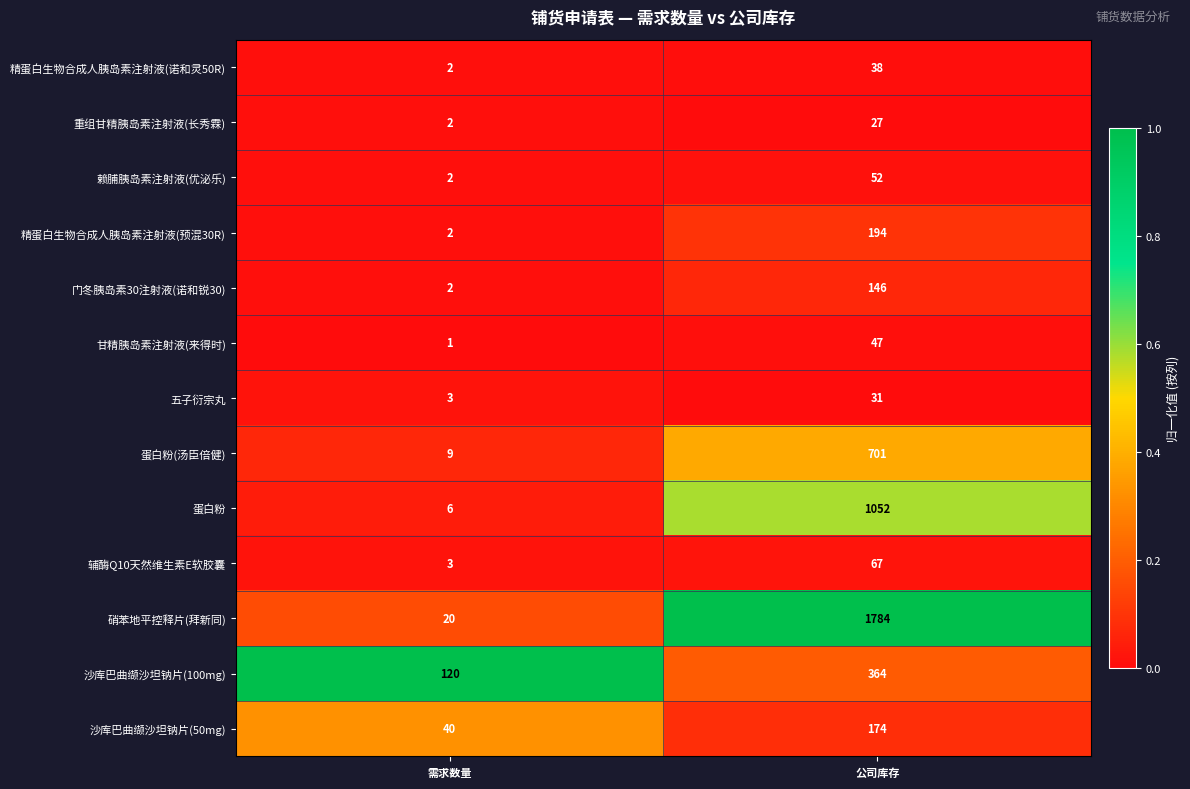

At which label is 辅酶Q10天然维生素E软胶囊 closest to 35?

需求数量